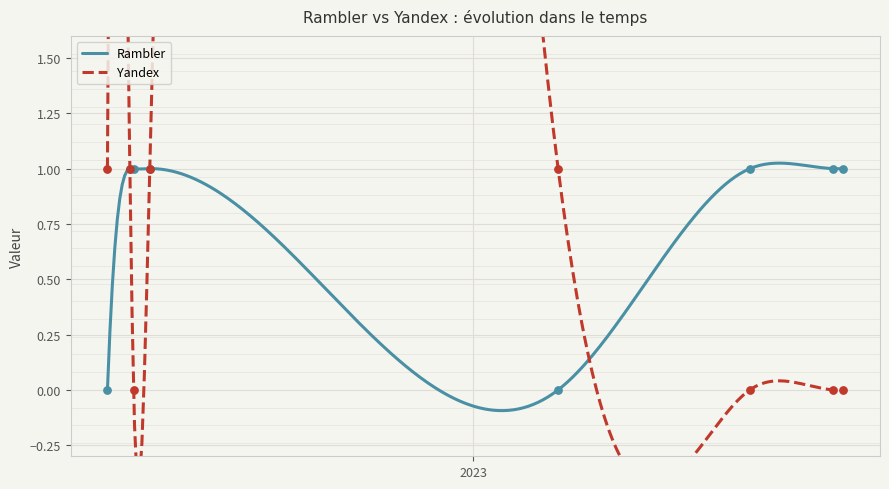

Which series reaches the minimum Y coordinate?

Rambler